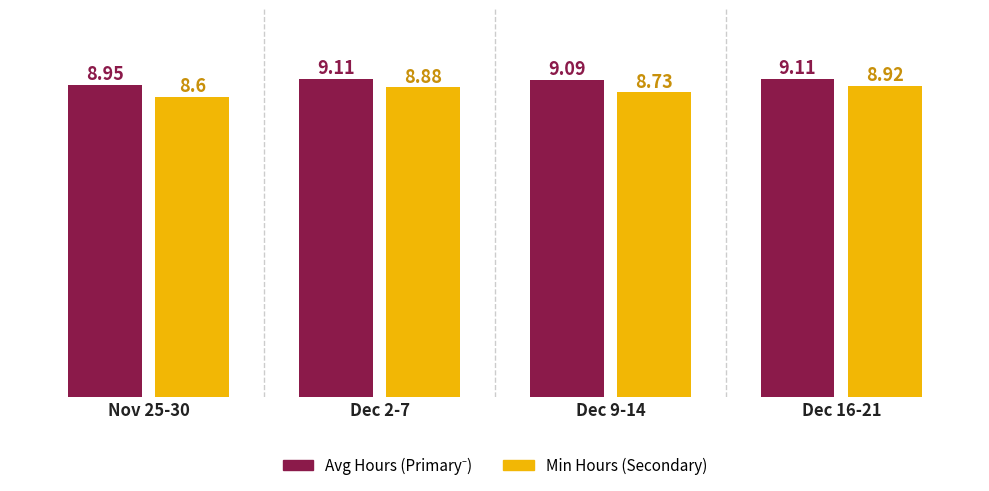

What is the total value across all series at Dec 2-7?

18.0